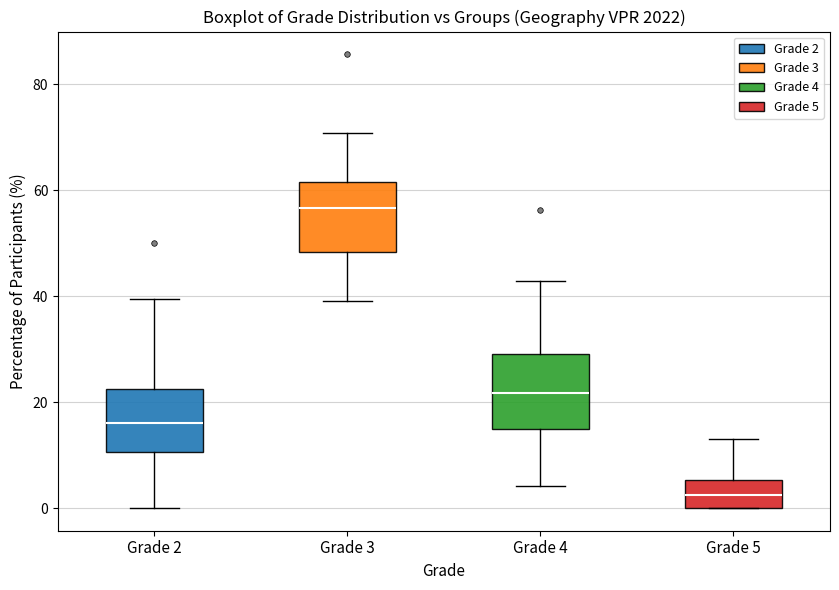

Reading left to right, read every box against the y-axis: the position of its median line, the range the box covers, and the ends of its whiskers. The values are not printed on the chart, so give them approximately, as read against the axis.

Grade 2: median 16, box 10 to 22, whiskers 0 to 40
Grade 3: median 56, box 48 to 62, whiskers 40 to 70
Grade 4: median 22, box 16 to 30, whiskers 4 to 42
Grade 5: median 2, box 0 to 6, whiskers 0 to 14